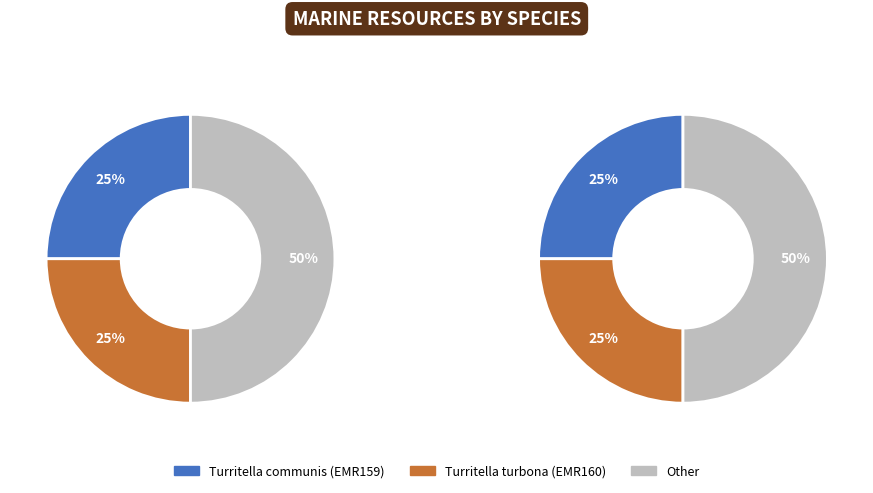

The Turritella turbona slice represents 41% of the pie. True or false?

False